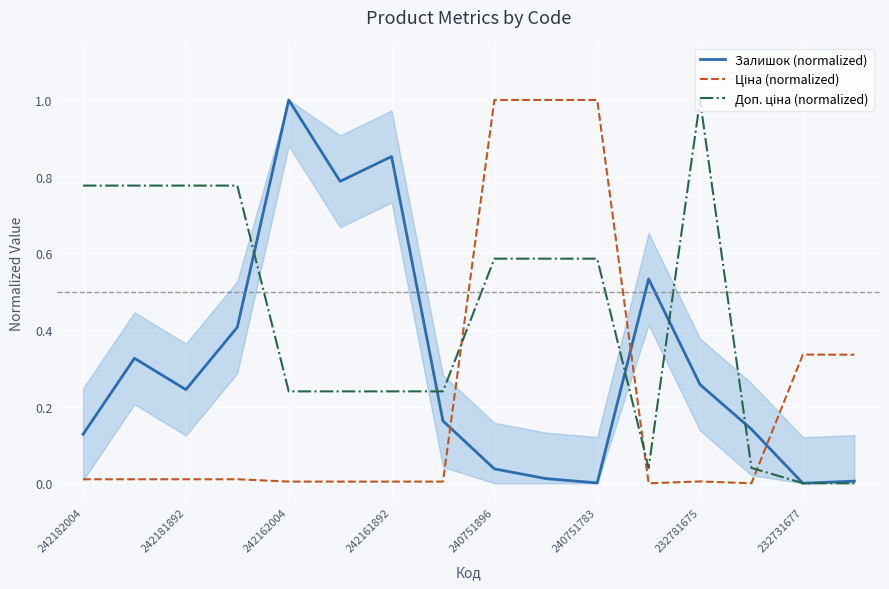

How many values in Ціна (normalized) are above zero?

14